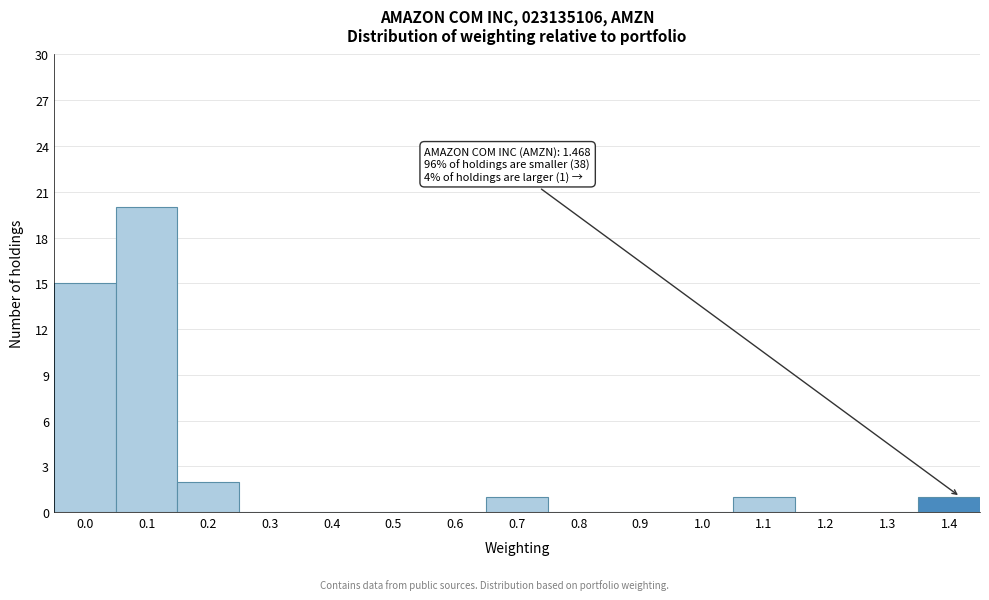

Reading left to right, transcribe all the data shown in this chart.

0.0=15	0.1=20	0.2=2	0.3=0	0.4=0	0.5=0	0.6=0	0.7=1	0.8=0	0.9=0	1.0=0	1.1=1	1.2=0	1.3=0	1.4=1